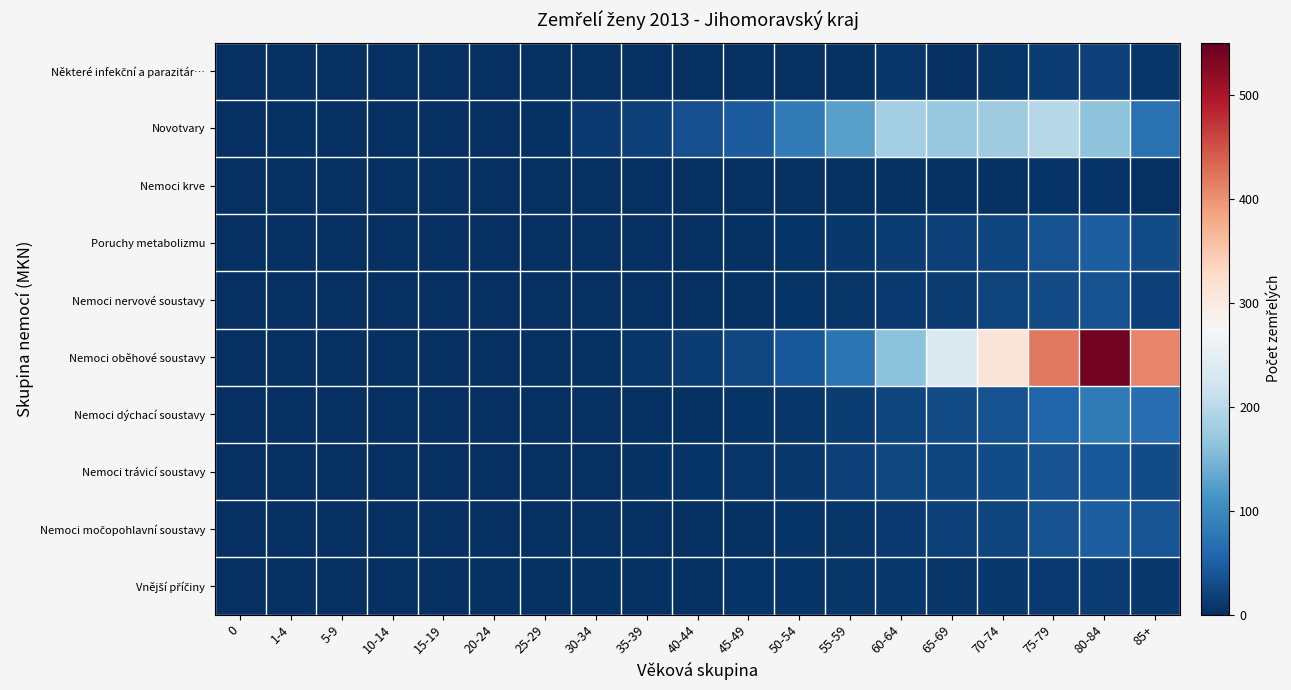

Between 30-34 and 75-79, which is larger?

75-79